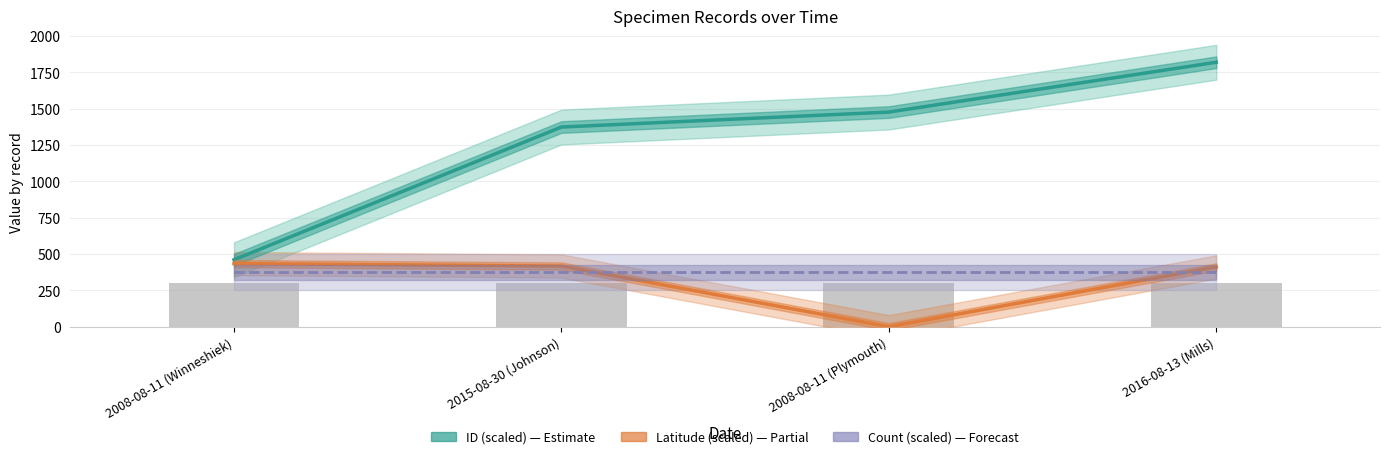

Where does the Latitude (scaled) series first go above 417?

2008-08-11 (Winneshiek)